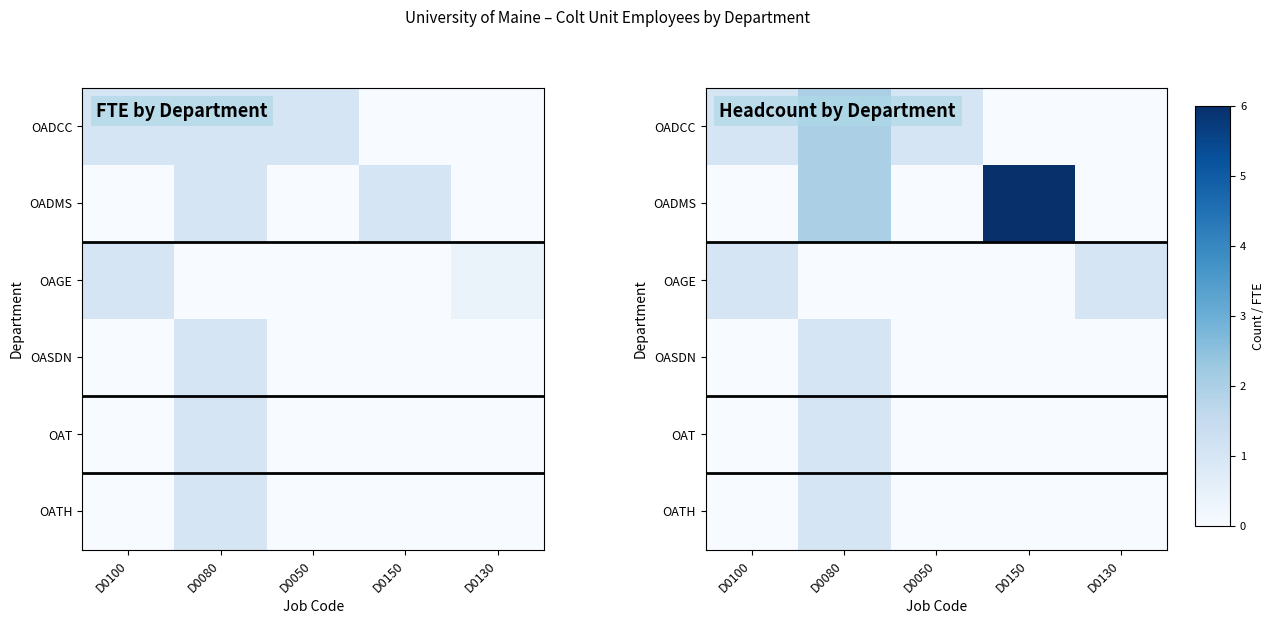

What is the maximum value shown in the chart?

6